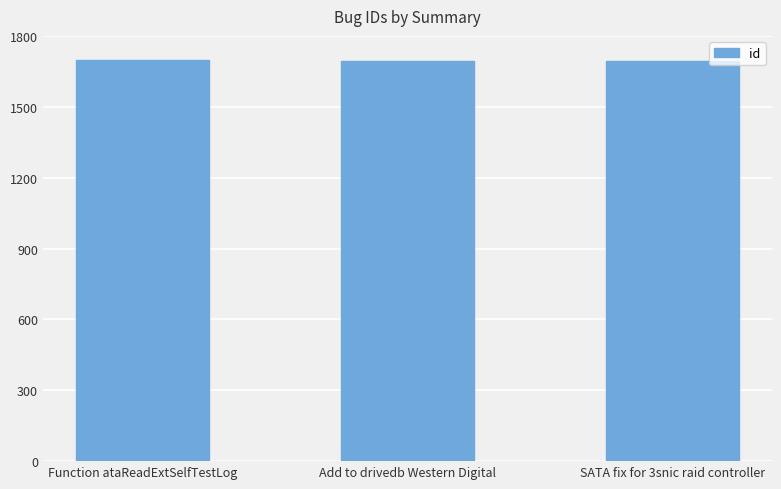

What position from the left is Add to drivedb Western Digital?

2